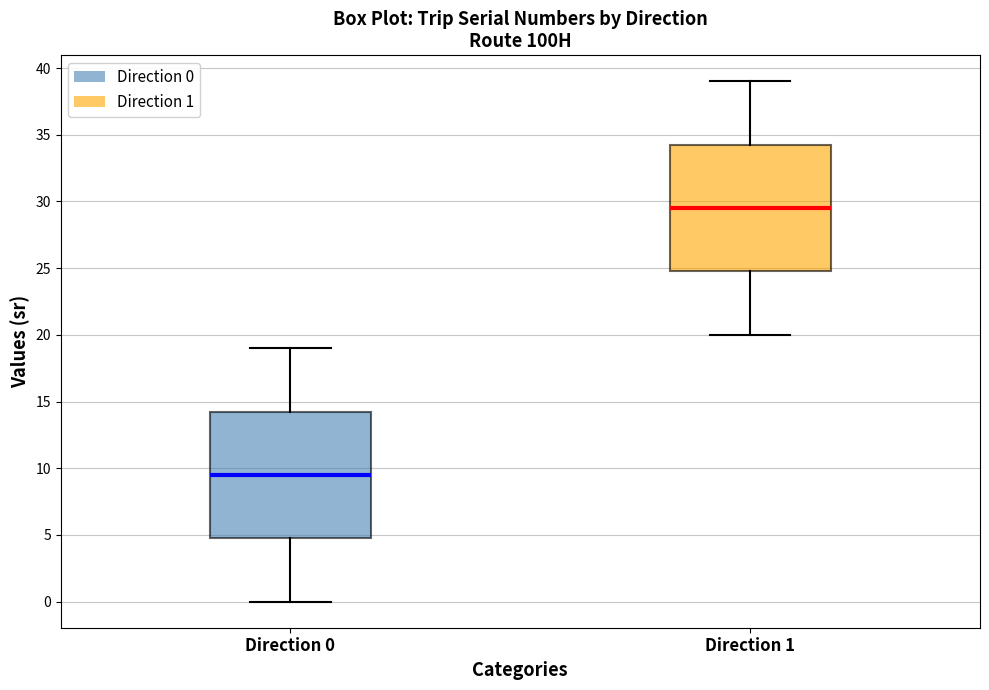

Reading left to right, read every box against the y-axis: the position of its median line, the range the box covers, and the ends of its whiskers. The values are not printed on the chart, so give them approximately, as read against the axis.

Direction 0: median 9.5, box 5.0 to 14.5, whiskers 0.0 to 19.0
Direction 1: median 29.5, box 25.0 to 34.5, whiskers 20.0 to 39.0